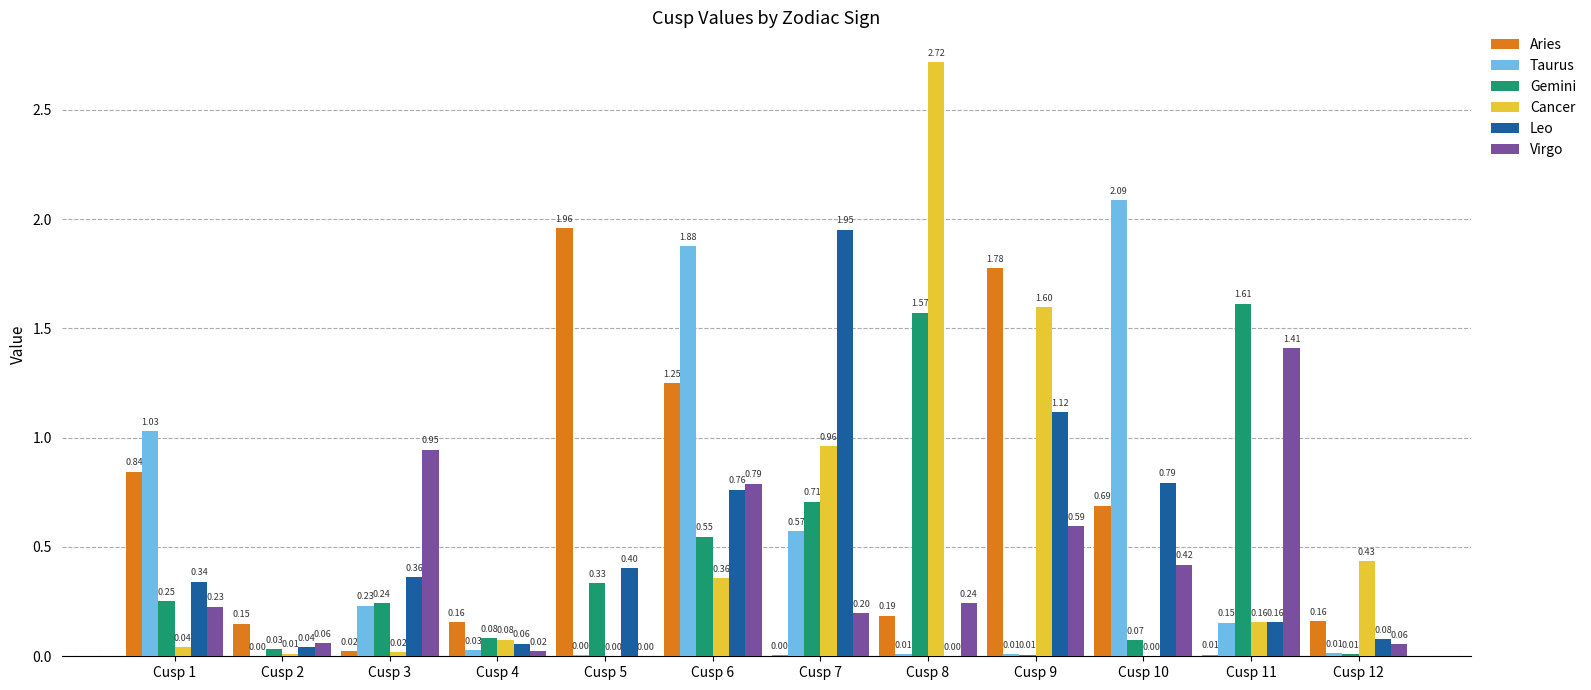

How many data points does each series have?

12